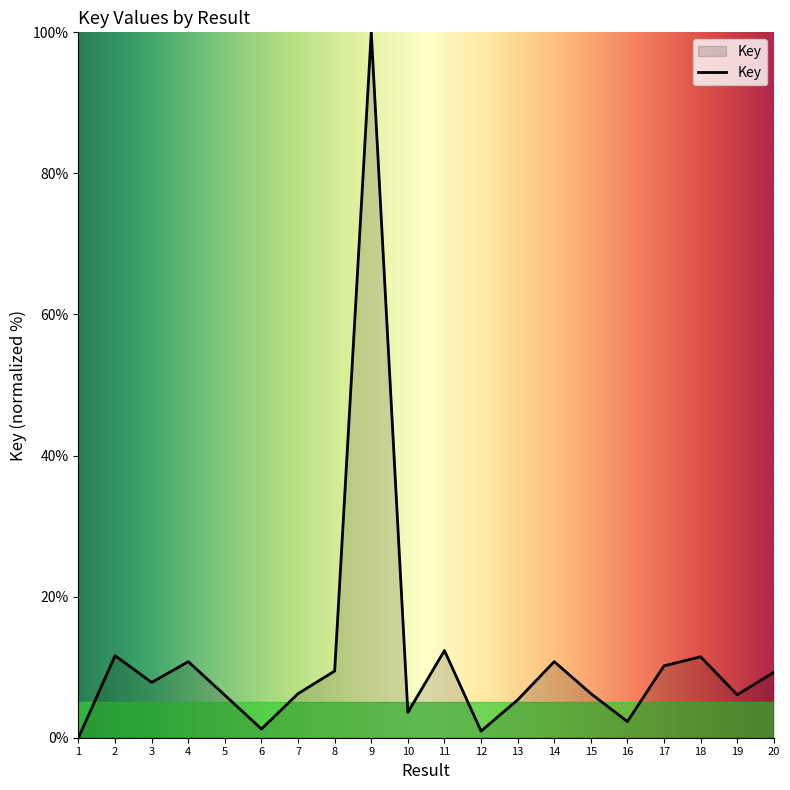

At which category does the data reach its first local valley?

3